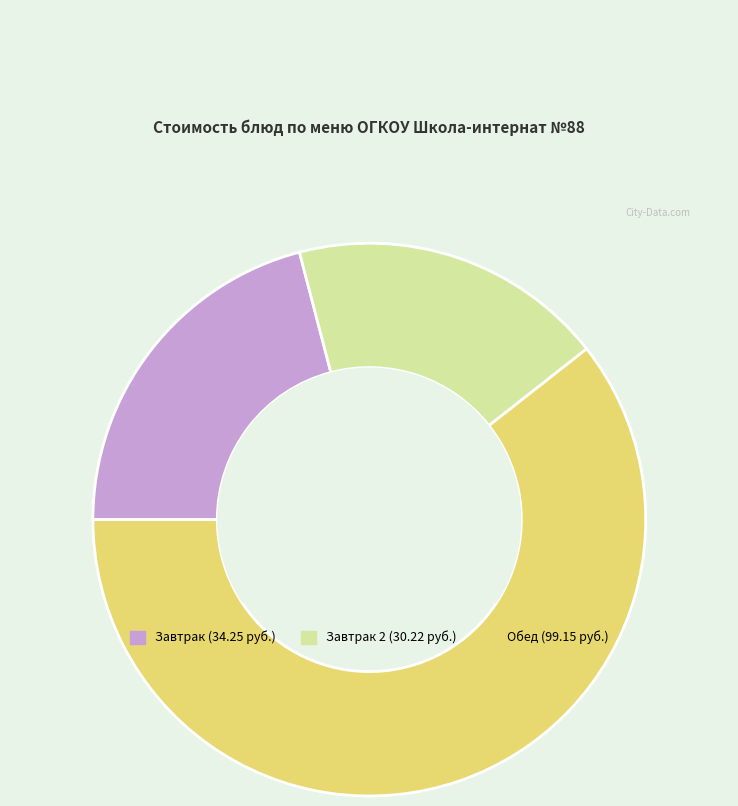

Does any single category account for the majority?

Yes